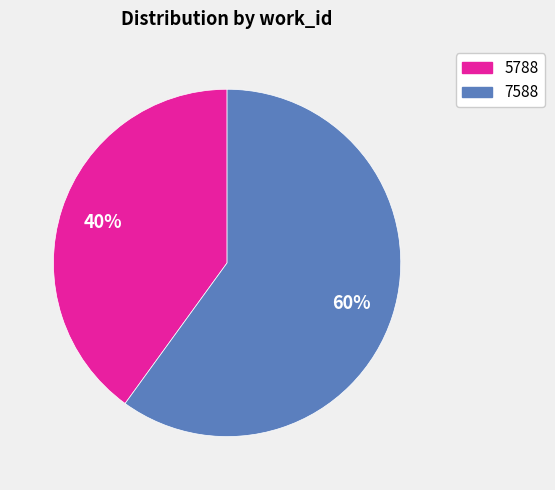

What percentage is the 5788 slice, to the nearest percent?

40%